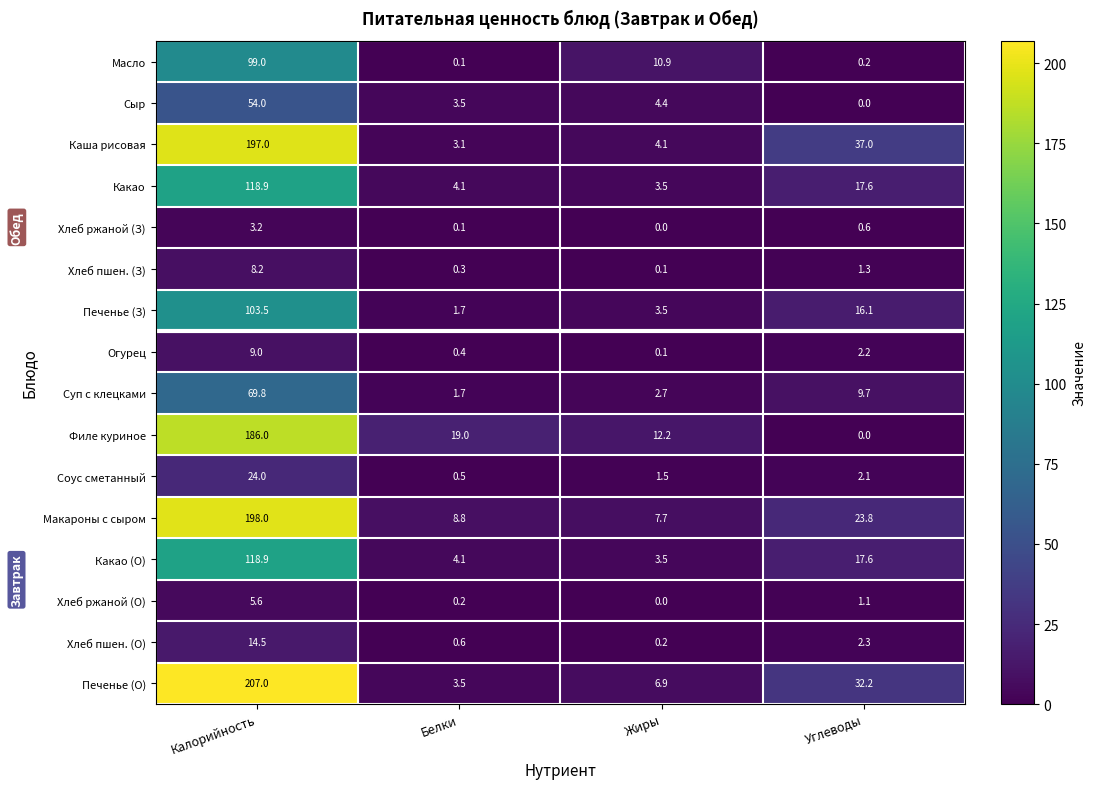

How many categories are shown in the chart?

4